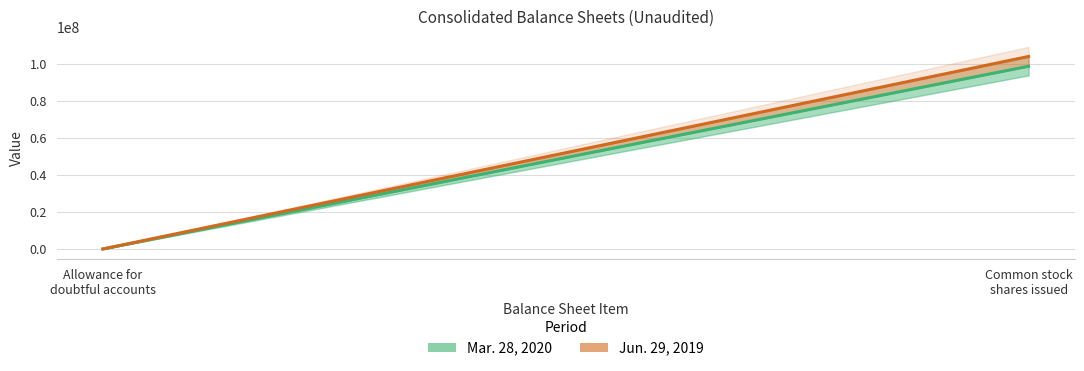

What are all the series names shown in the legend?

Mar. 28, 2020, Jun. 29, 2019